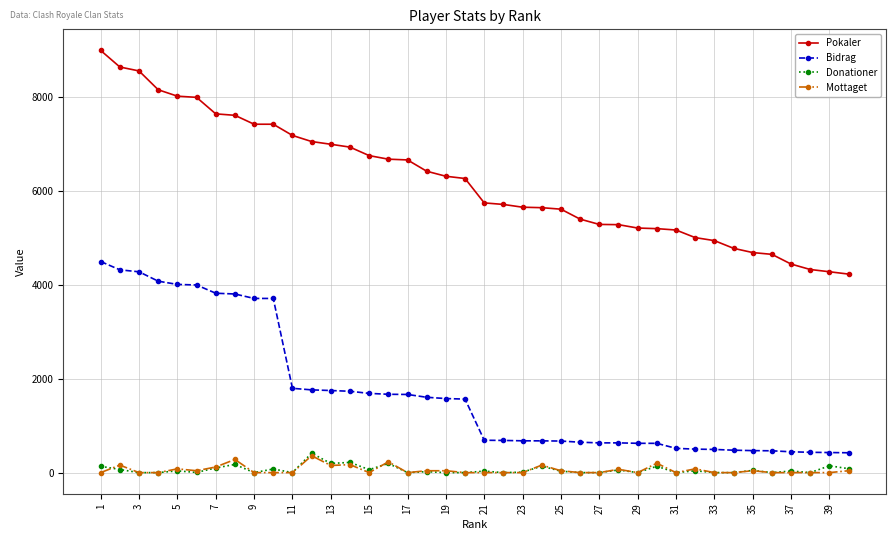

Which series has the largest range (max minus min)?

Pokaler